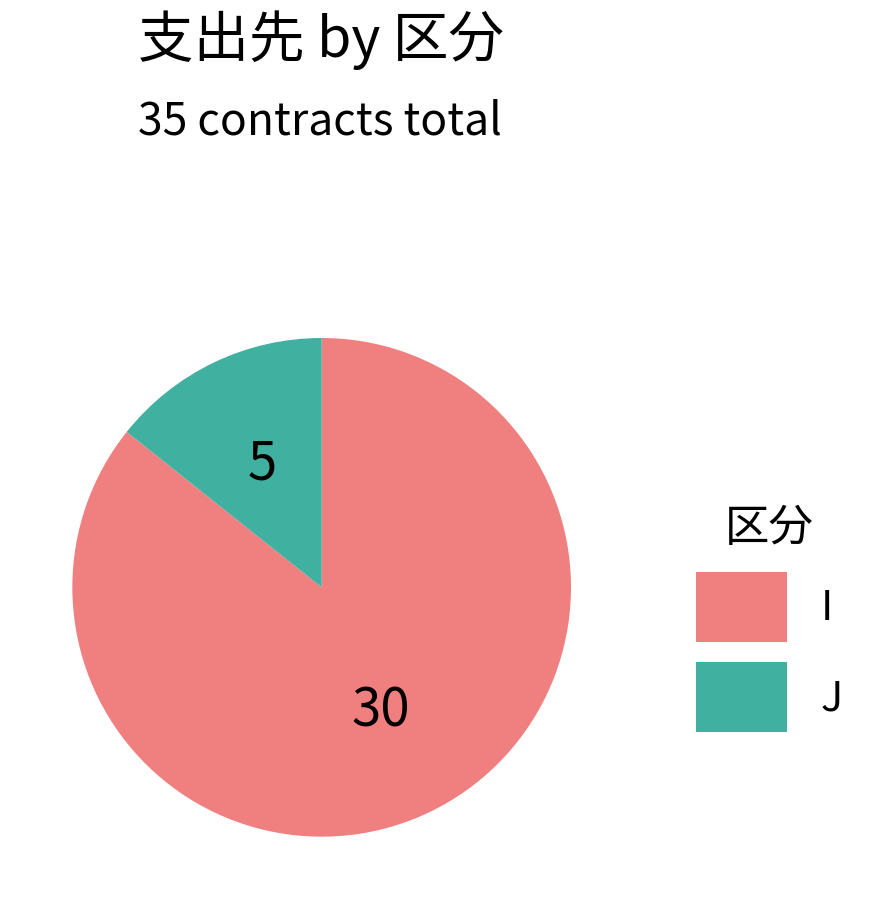

Rank the categories by value from lowest to highest.

J, I